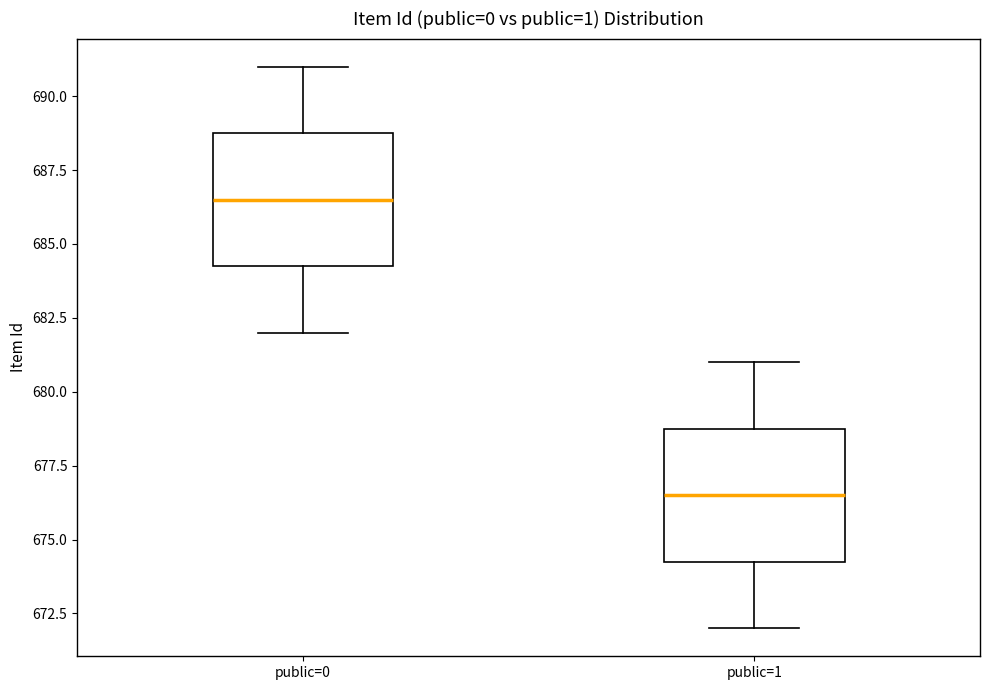

Reading left to right, read every box against the y-axis: the position of its median line, the range the box covers, and the ends of its whiskers. The values are not printed on the chart, so give them approximately, as read against the axis.

public=0: median 686.5, box 684.5 to 689.0, whiskers 682.0 to 691.0
public=1: median 676.5, box 674.5 to 679.0, whiskers 672.0 to 681.0